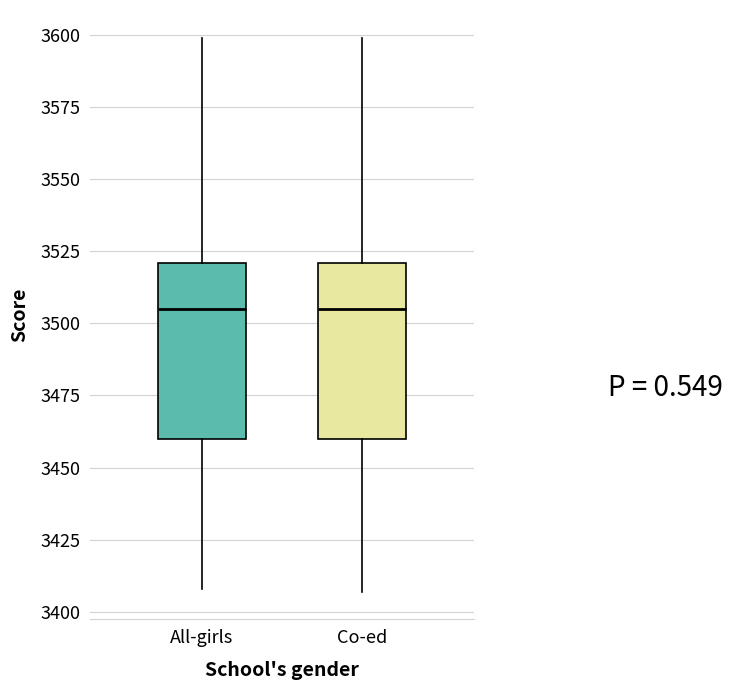

Where does the upper whisker of the box for Co-ed end on the y-axis? The values are not printed on the chart, so give them approximately, as read against the axis.

3600